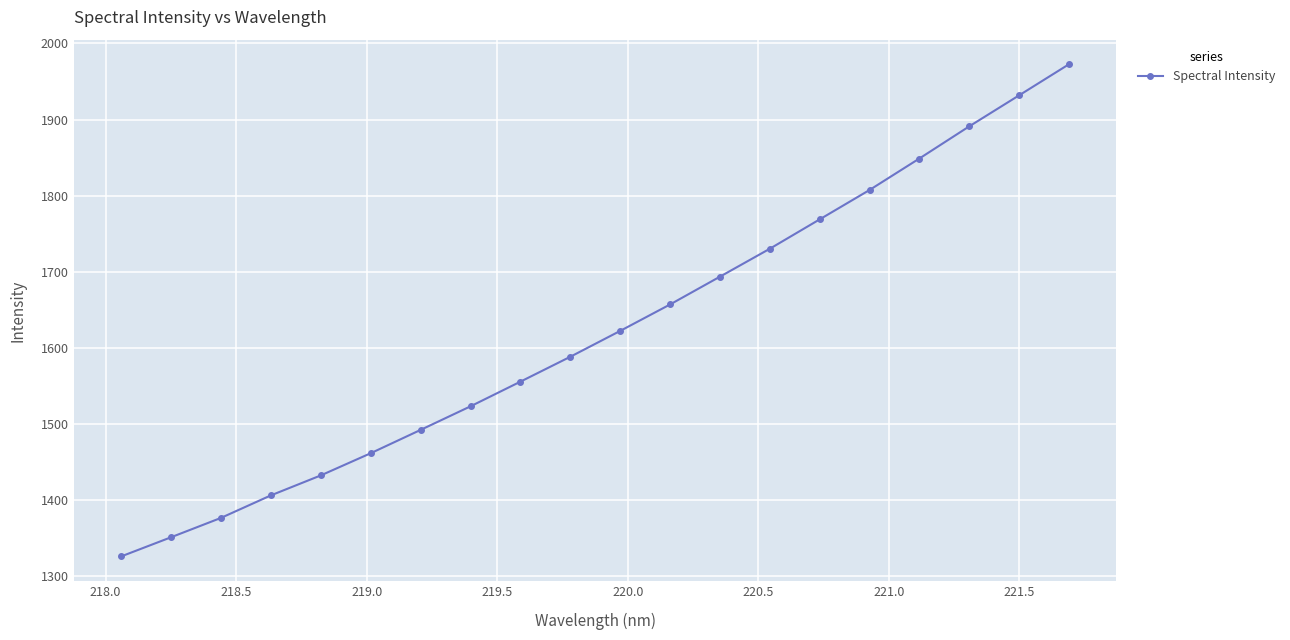

Reading left to right, transcribe all the data shown in this chart.

1326.1	1351.3	1376.7	1406.3	1432.5	1461.6	1492.3	1523.3	1555.6	1588.3	1622.3	1657.1	1693.6	1730.3	1768.8	1807.4	1848.8	1891.0	1931.8	1972.6